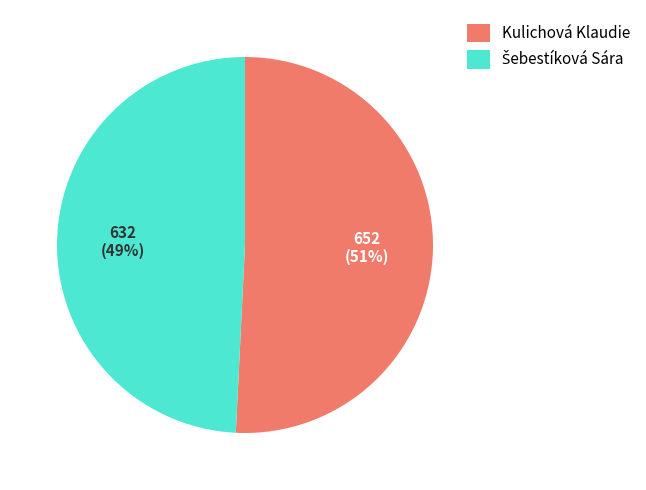

How many segments does this pie chart have?

2